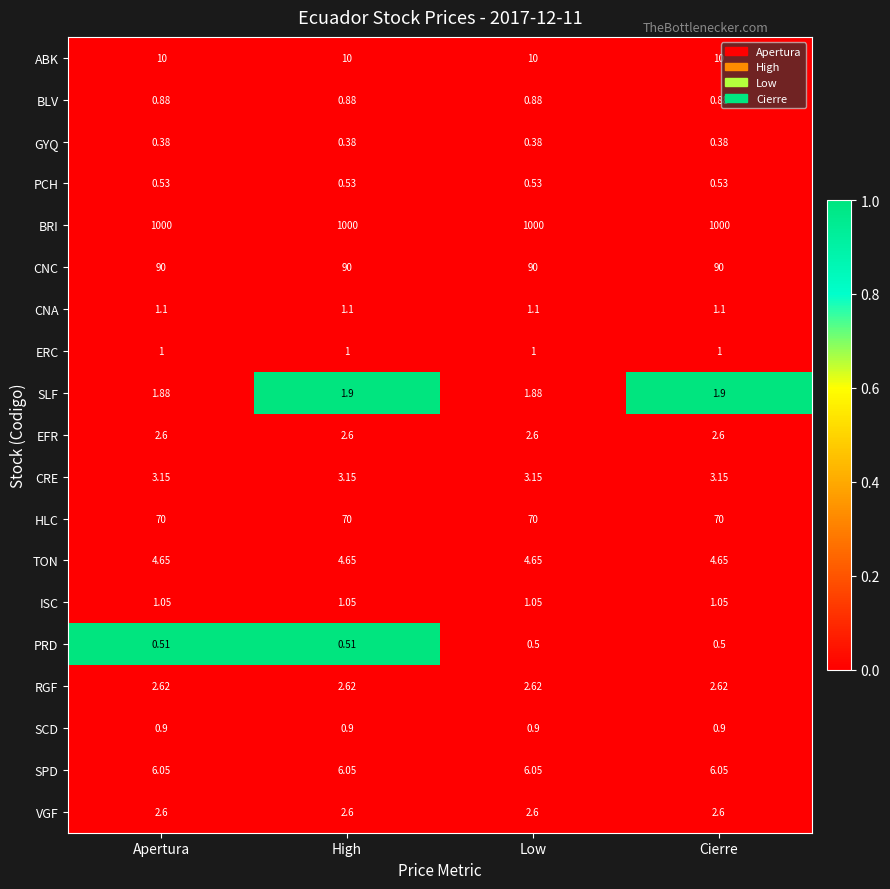

At which category is the sum across all series the highest?

High